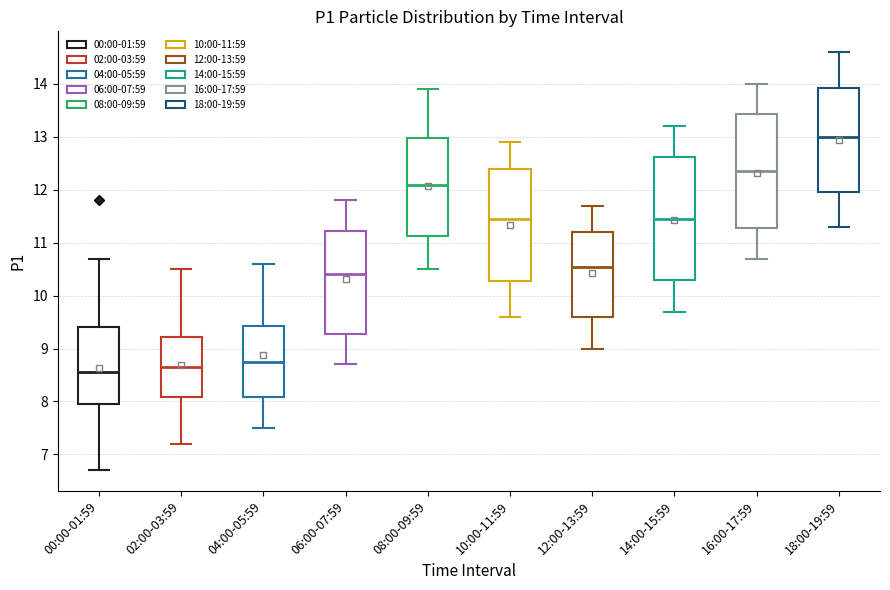

Reading left to right, read every box against the y-axis: the position of its median line, the range the box covers, and the ends of its whiskers. The values are not printed on the chart, so give them approximately, as read against the axis.

00:00-01:59: median 8.6, box 8.0 to 9.4, whiskers 6.7 to 10.7
02:00-03:59: median 8.7, box 8.1 to 9.2, whiskers 7.2 to 10.5
04:00-05:59: median 8.8, box 8.1 to 9.4, whiskers 7.5 to 10.6
06:00-07:59: median 10.4, box 9.3 to 11.2, whiskers 8.7 to 11.8
08:00-09:59: median 12.1, box 11.1 to 13.0, whiskers 10.5 to 13.9
10:00-11:59: median 11.5, box 10.3 to 12.4, whiskers 9.6 to 12.9
12:00-13:59: median 10.6, box 9.6 to 11.2, whiskers 9.0 to 11.7
14:00-15:59: median 11.5, box 10.3 to 12.6, whiskers 9.7 to 13.2
16:00-17:59: median 12.4, box 11.3 to 13.4, whiskers 10.7 to 14.0
18:00-19:59: median 13.0, box 12.0 to 13.9, whiskers 11.3 to 14.6